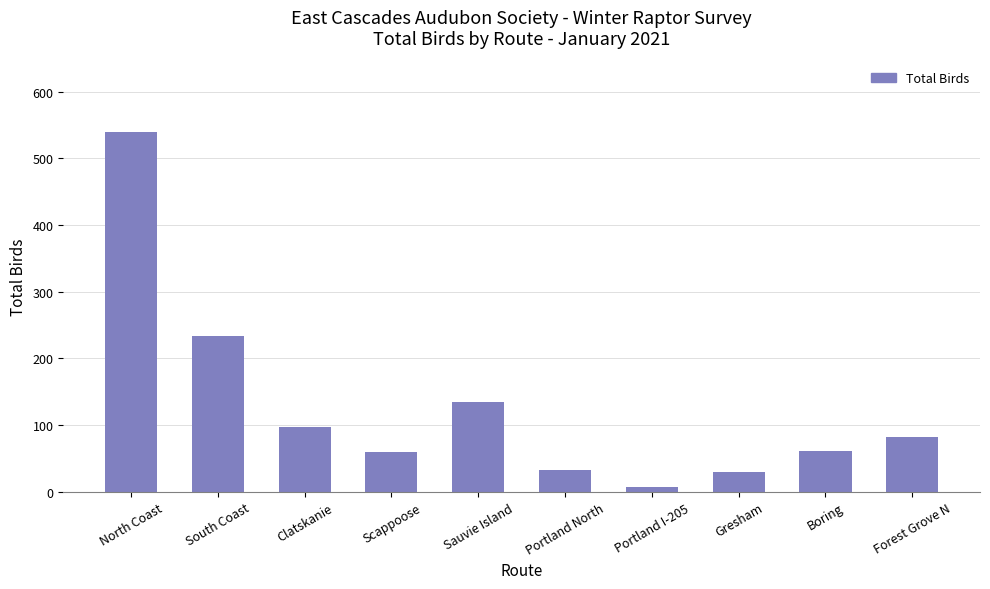

True or false: the data shows 32 at Portland North.

True